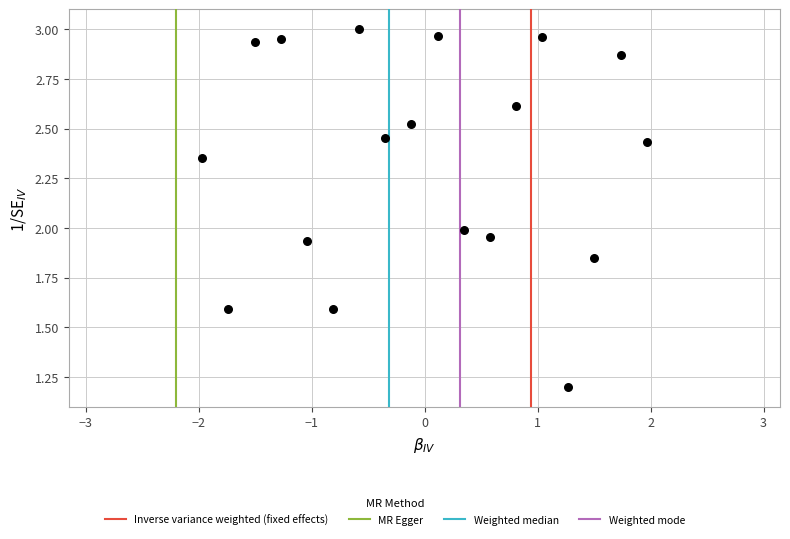

What is the range of X values (max minus min)?

3.9